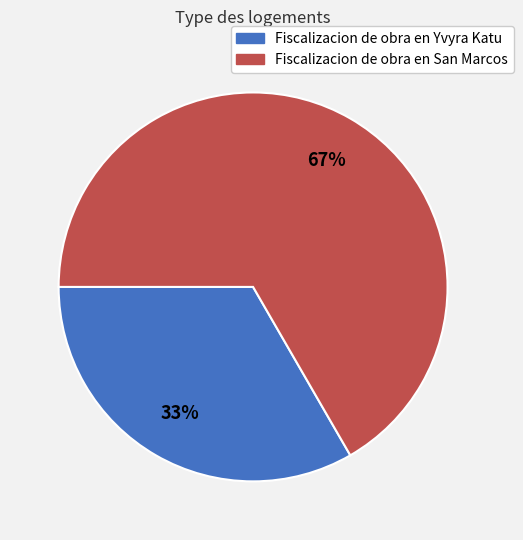

True or false: Fiscalizacion de obra en Yvyra Katu accounts for 47% of the total.

False